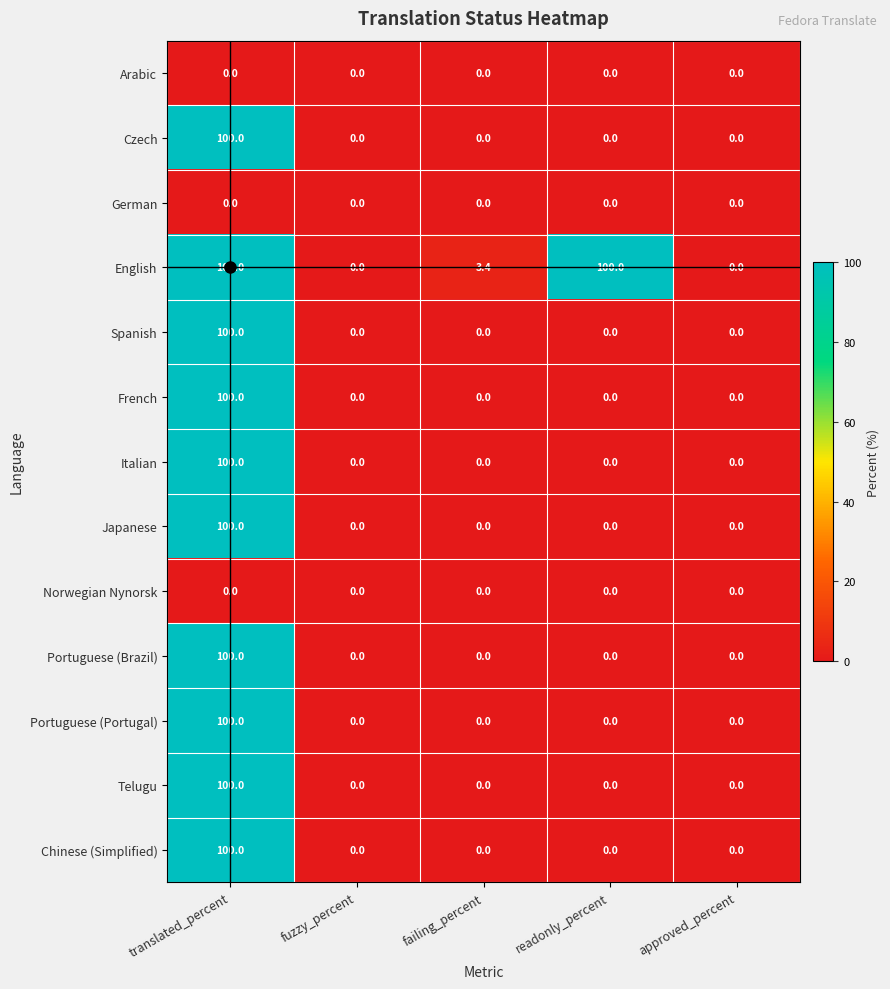

Which series has the largest total across all categories?

English